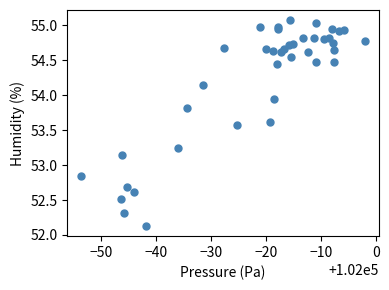

What is the range of X values (max minus min)?

51.5